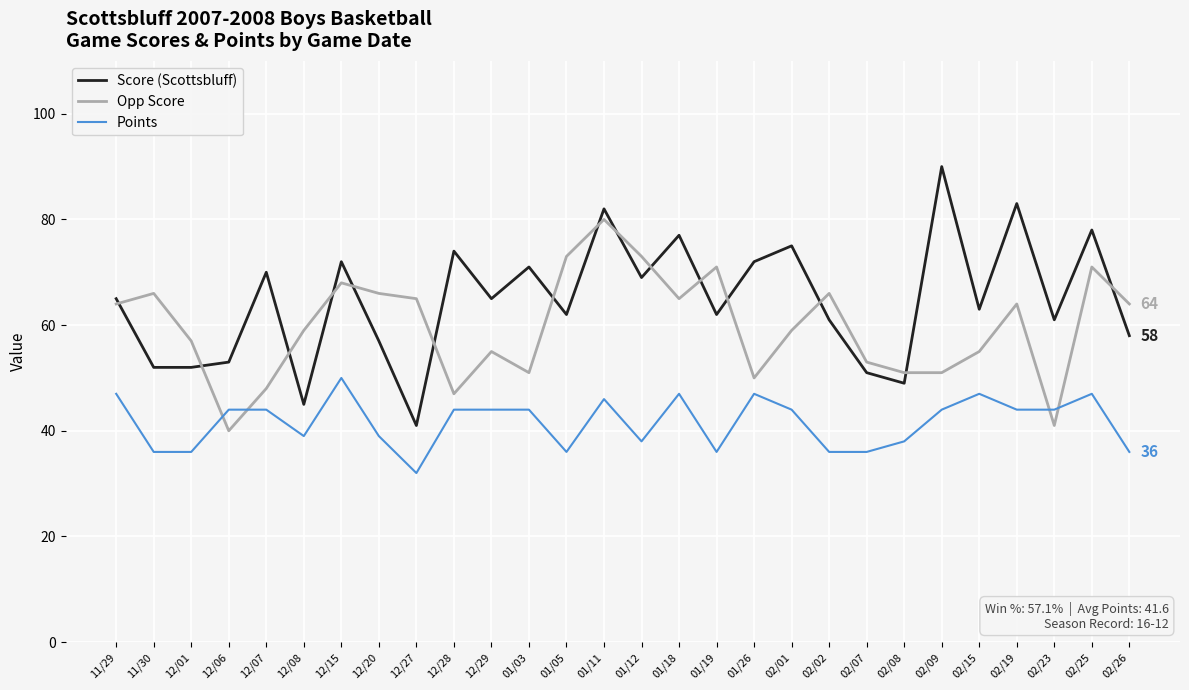

Count the number of categories in the chart.

28